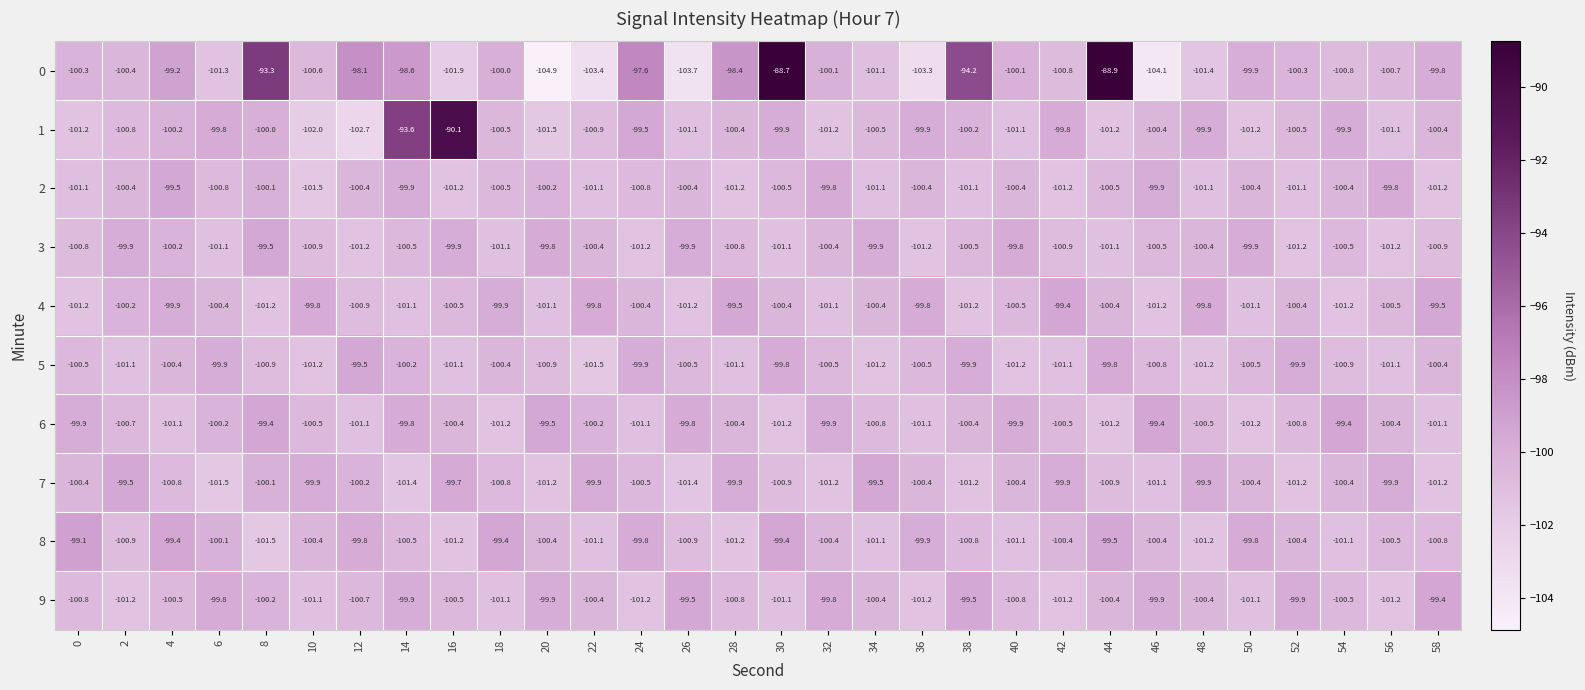

What is the difference between the second highest and second lowest values in the 7 series?

1.9